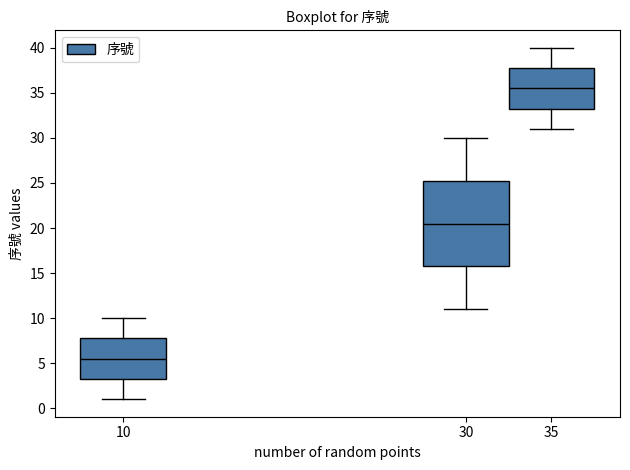

Where does the median line of the box at x = 30 sit on the y-axis? The values are not printed on the chart, so give them approximately, as read against the axis.

20.5